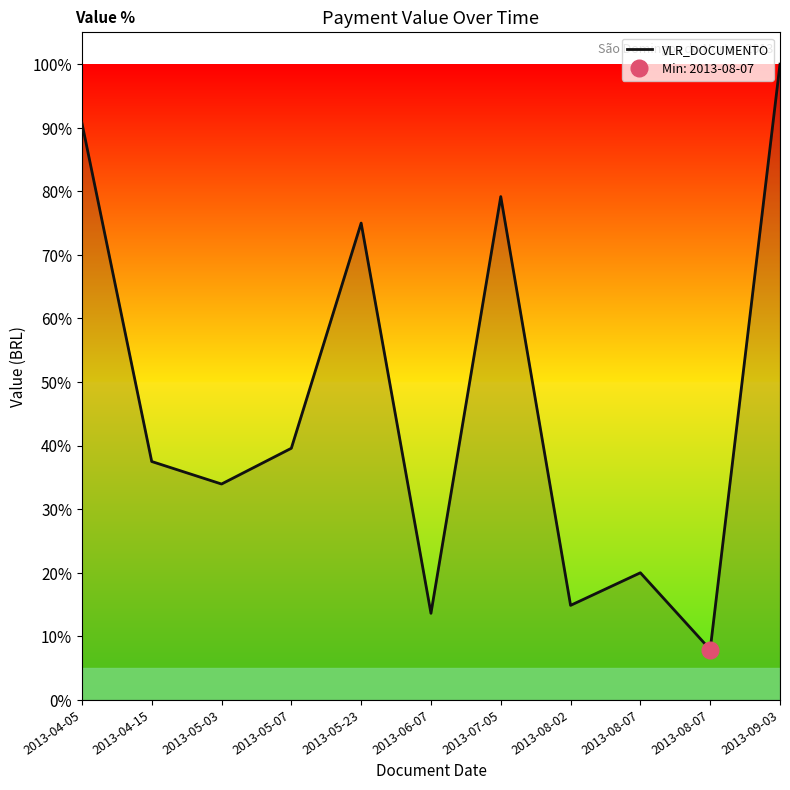

How many values are below 37?

5